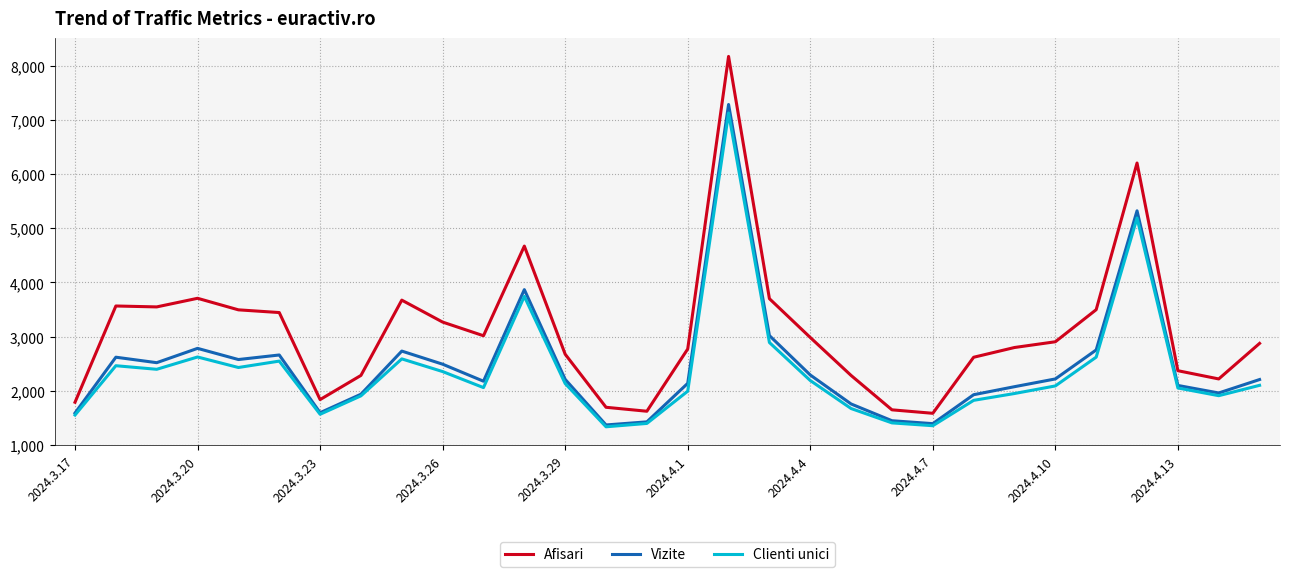

True or false: Clienti unici and Afisari cross at least once.

False